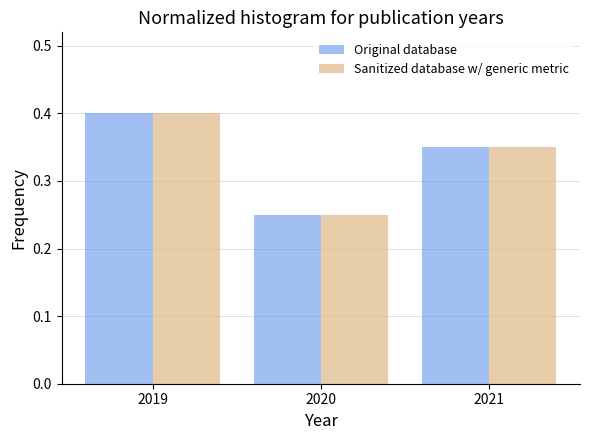

What is the sum of all Original database values?

1.0